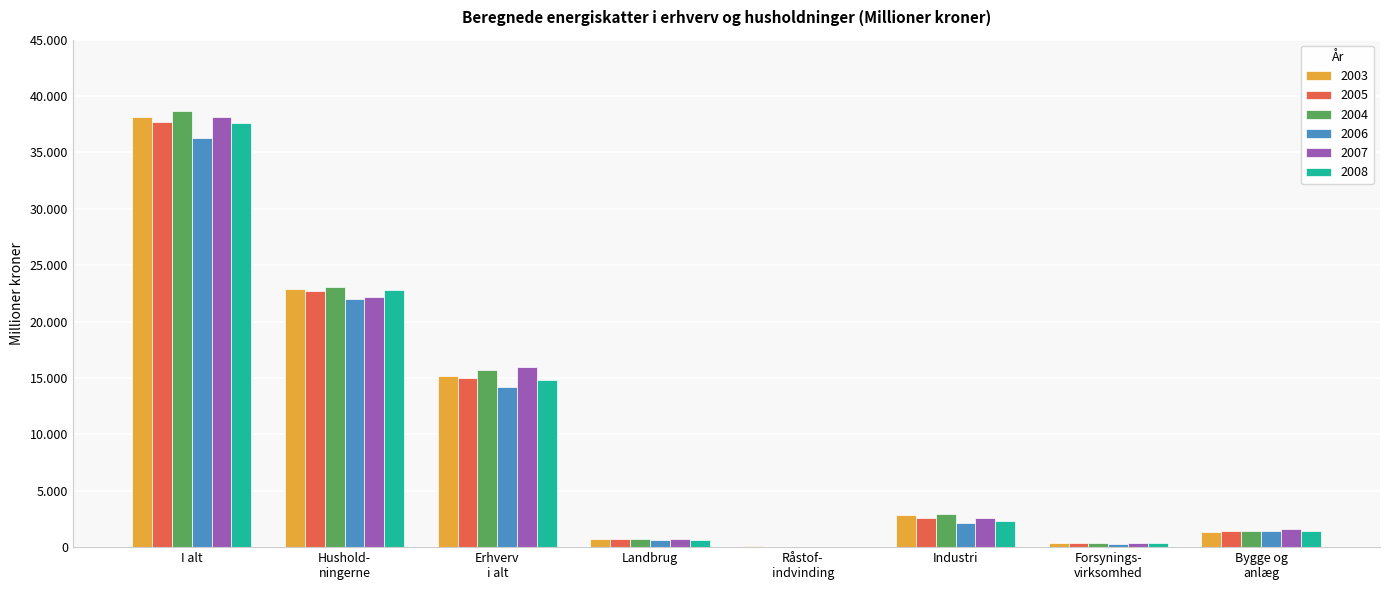

What are all the series names shown in the legend?

2003, 2005, 2004, 2006, 2007, 2008